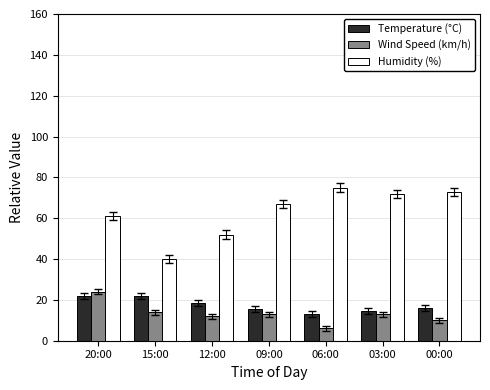

Which category has the lowest value in the Humidity (%) series?

15:00